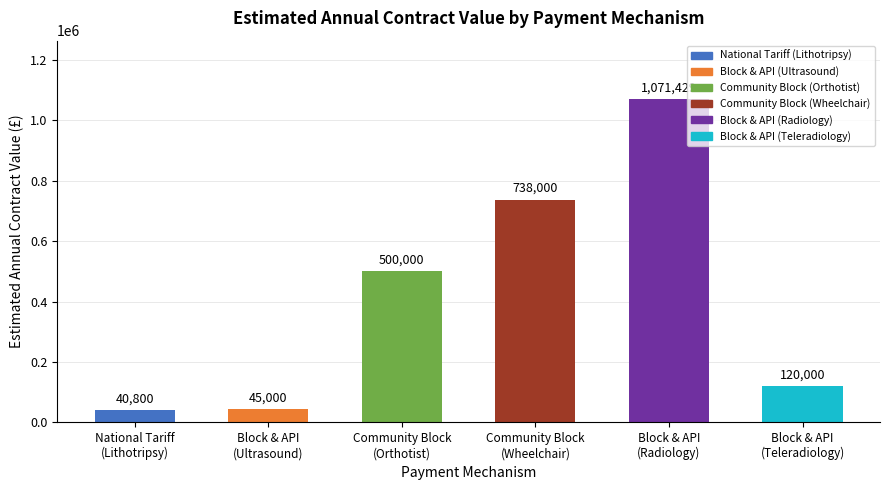

List the labels in order of value, smallest first.

National Tariff
(Lithotripsy), Block & API
(Ultrasound), Block & API
(Teleradiology), Community Block
(Orthotist), Community Block
(Wheelchair), Block & API
(Radiology)